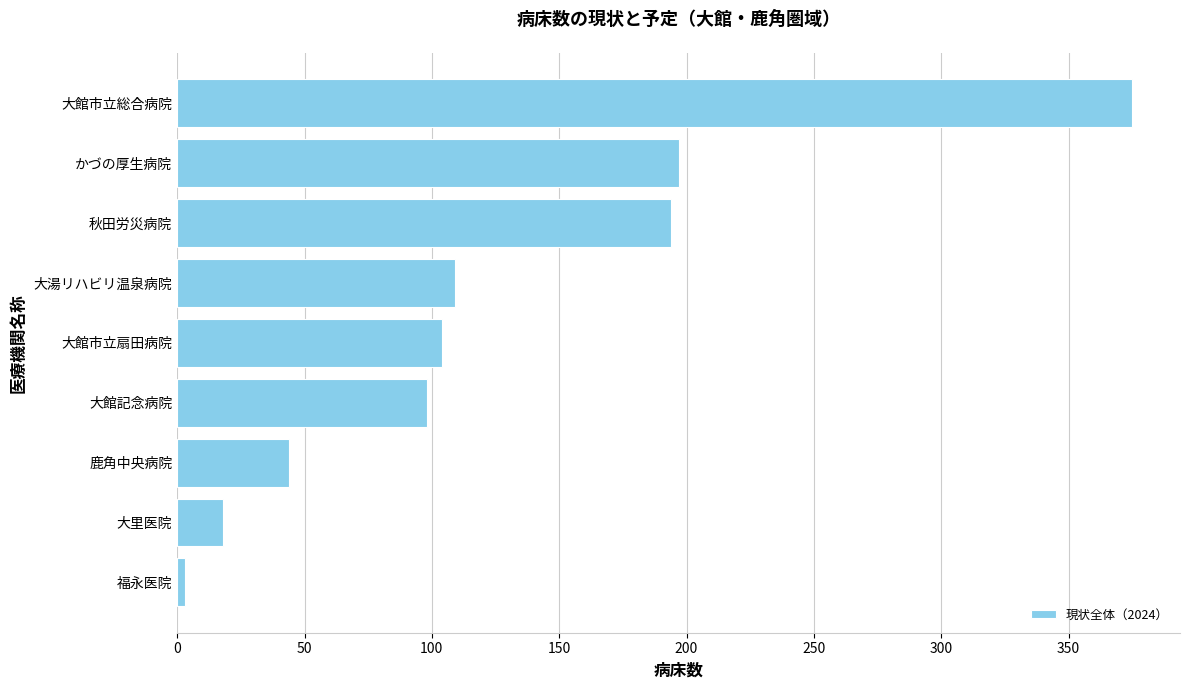

Count the number of data series in this chart.

1